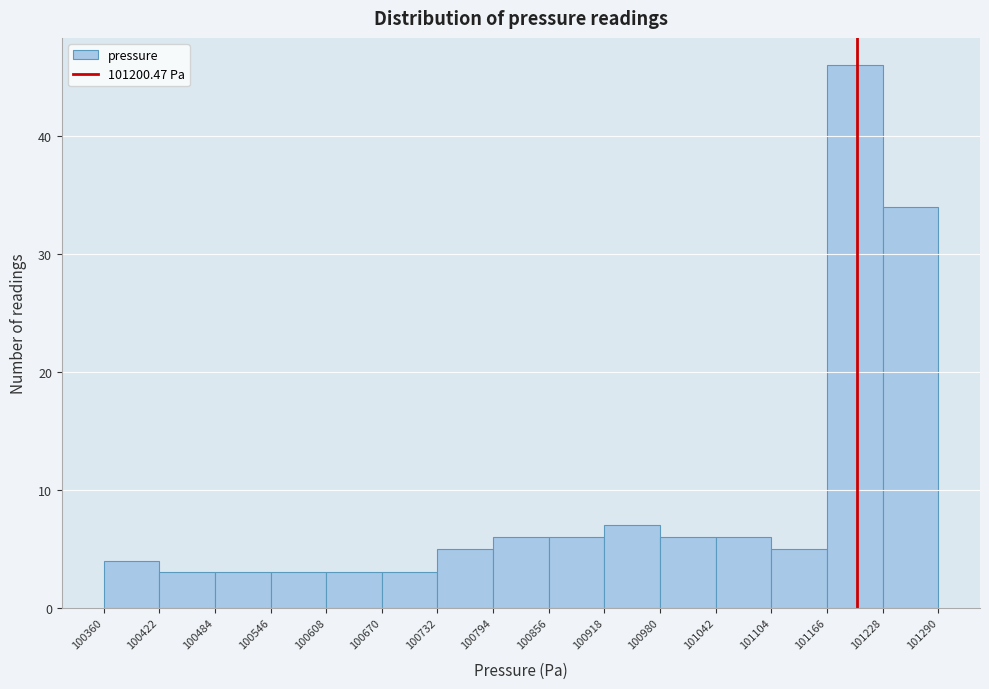

Reading left to right, list every bar in this chart as the range it spans on the x-axis followed by its height. The values are not printed on the chart, so give them approximately, as read against the axis.

100360 to 100422: 4
100422 to 100484: 3
100484 to 100546: 3
100546 to 100608: 3
100608 to 100670: 3
100670 to 100732: 3
100732 to 100794: 5
100794 to 100856: 6
100856 to 100918: 6
100918 to 100980: 7
100980 to 101042: 6
101042 to 101104: 6
101104 to 101166: 5
101166 to 101228: 46
101228 to 101290: 34